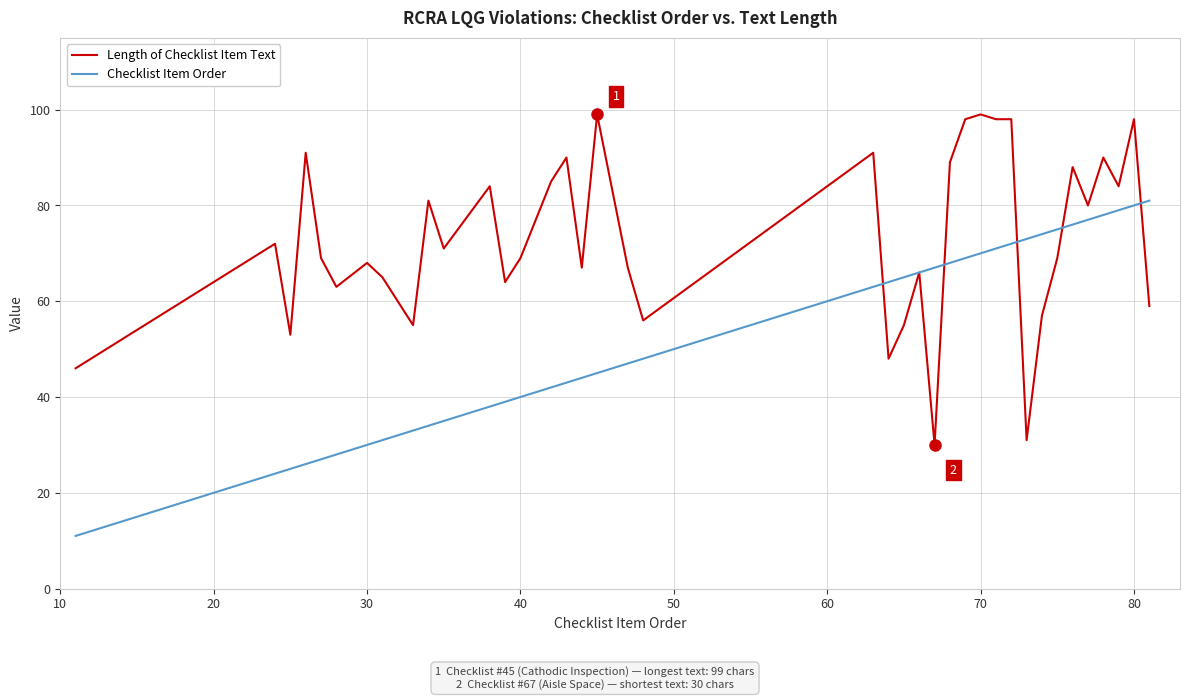

List the series in order of their peak value, highest first.

Length of Checklist Item Text, Checklist Item Order